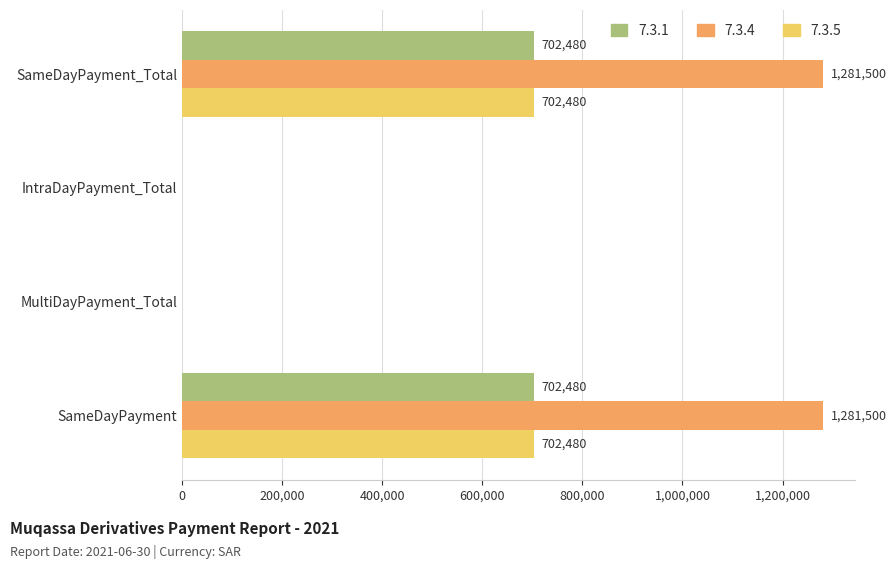

What is the approximate value of 7.3.1 at SameDayPayment_Total, to the nearest 50?

702500